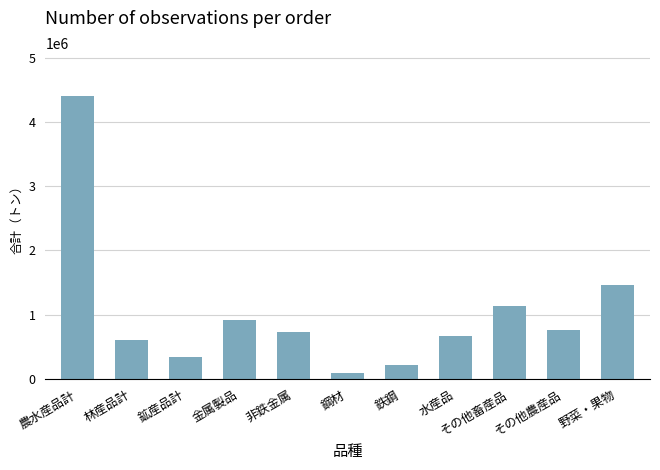

What is the difference between the second highest and second lowest values?

1237290